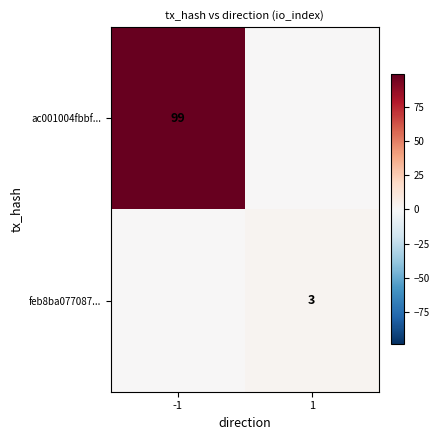

True or false: ac001004fbbf... has a value of 41 at -1.

False